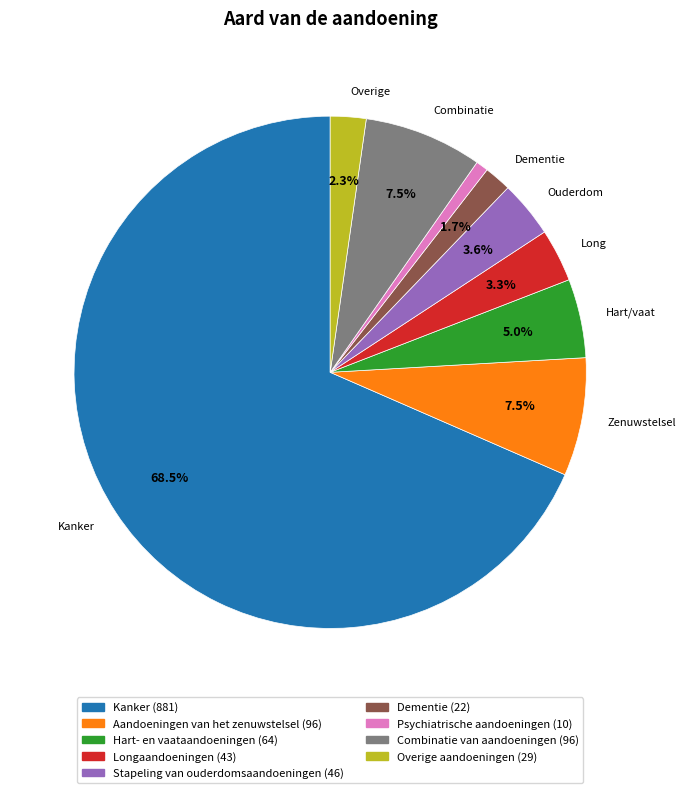

What is the smallest slice in the pie chart?

Psychiatrische aandoeningen